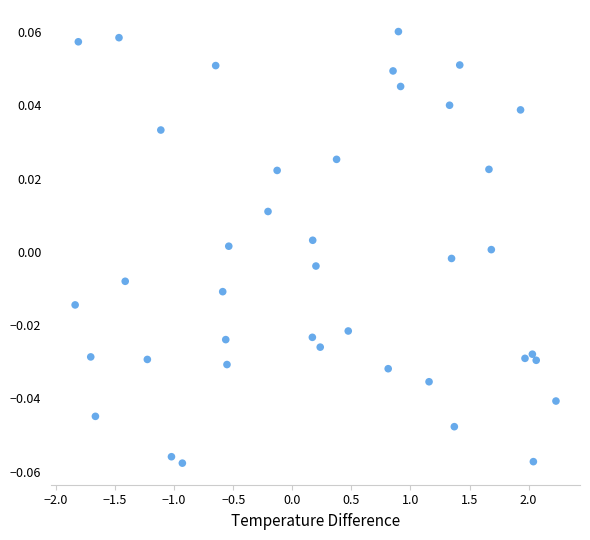

What is the range of X values (max minus min)?

4.1